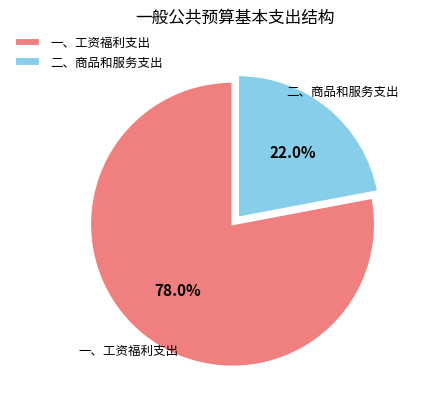

Approximately how many times larger is the value at 二、商品和服务支出 compared to 一、工资福利支出?

0.3